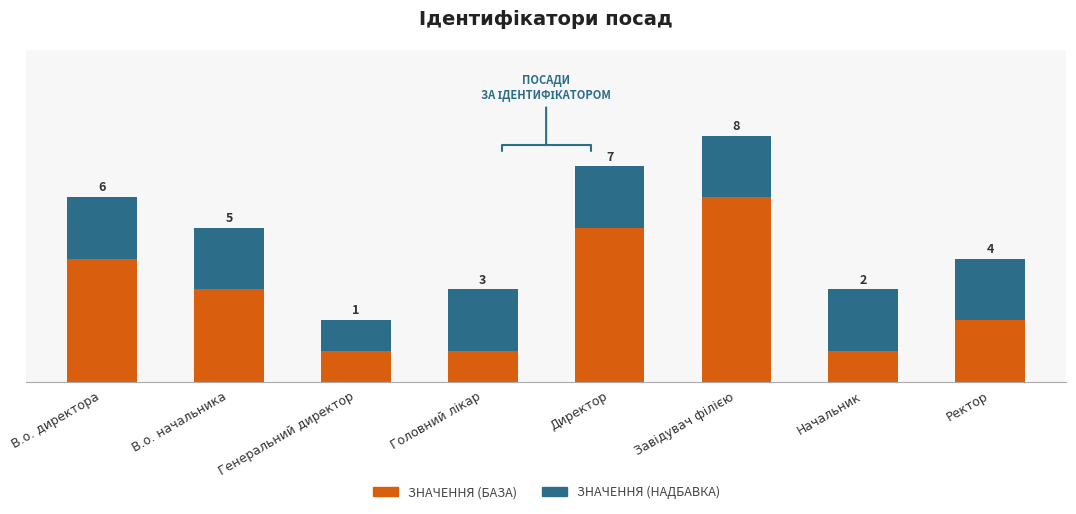

At which category is the sum across all series the highest?

Завідувач філією